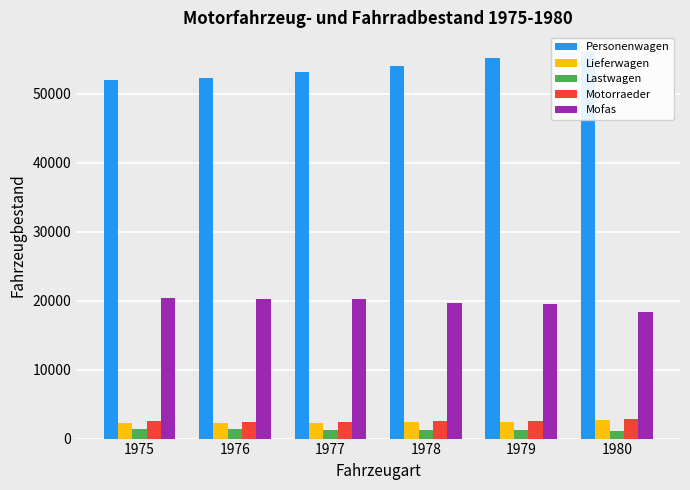

List the series in order of their peak value, highest first.

Personenwagen, Mofas, Motorraeder, Lieferwagen, Lastwagen